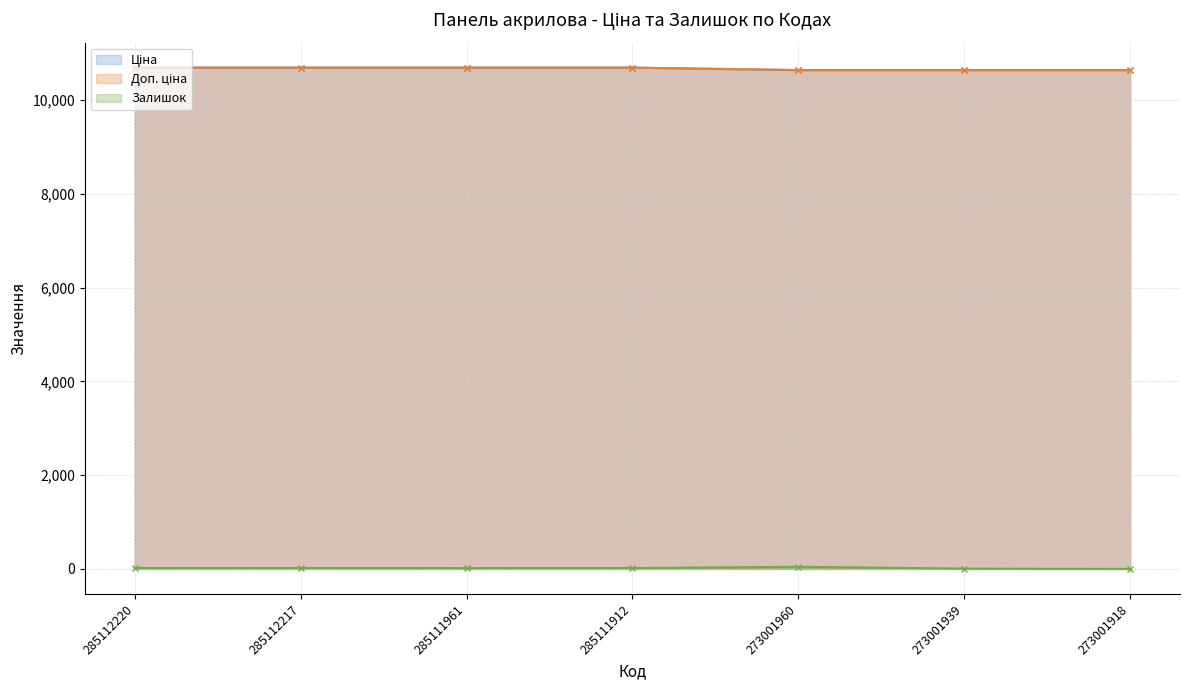

True or false: Ціна and Доп. ціна cross at least once.

False